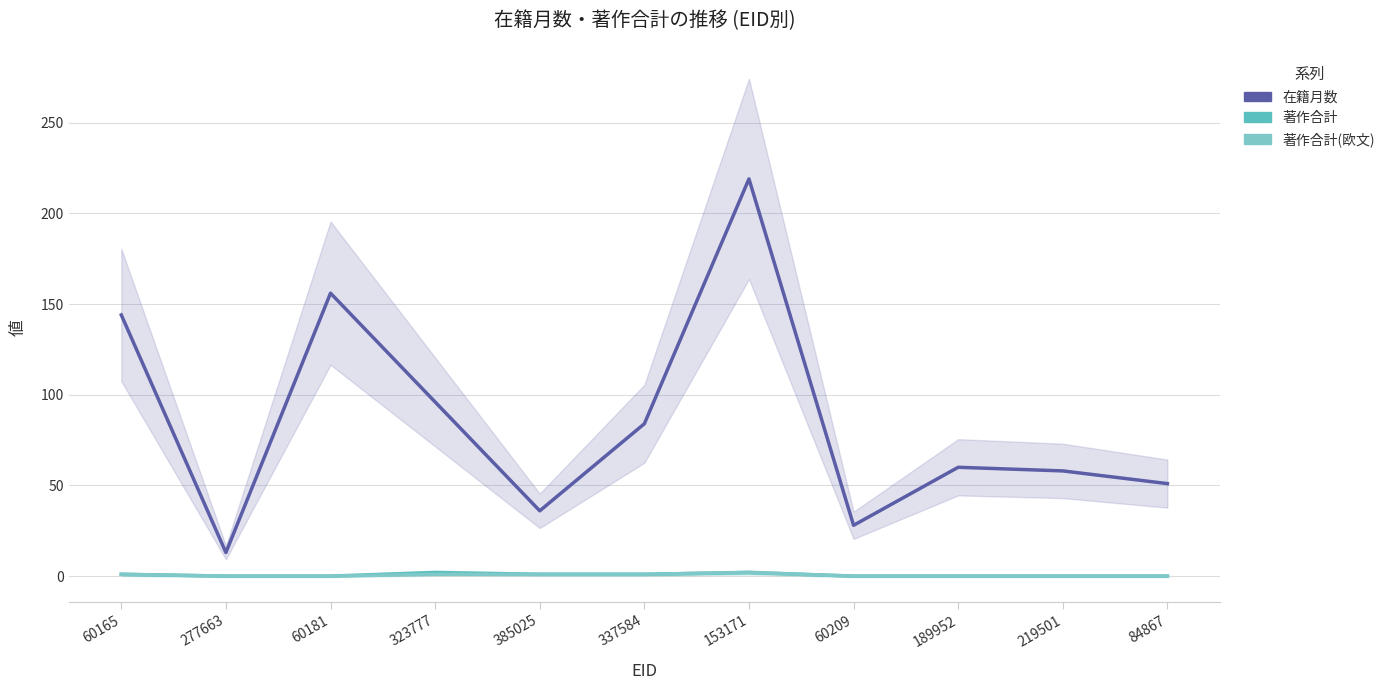

What are all the series names shown in the legend?

在籍月数, 著作合計, 著作合計(欧文)